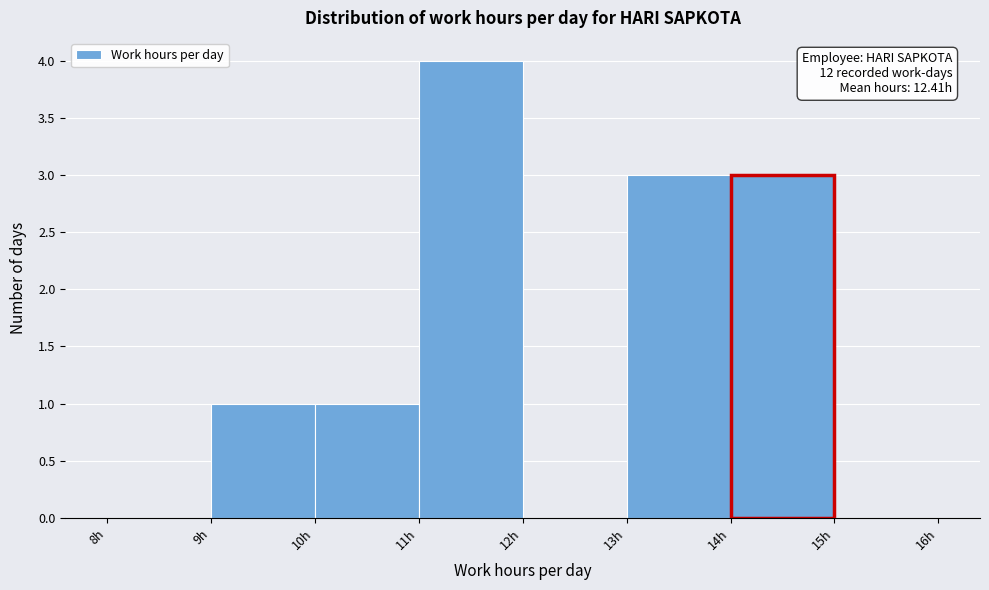

Which range on the x-axis has the tallest bar?

11 to 12